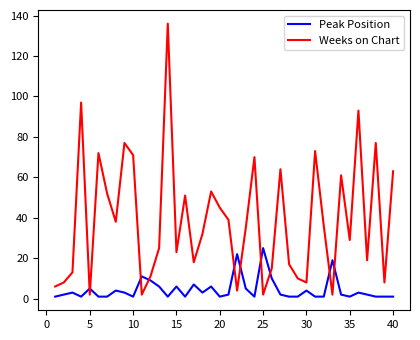

What is the minimum value shown in the chart?

1